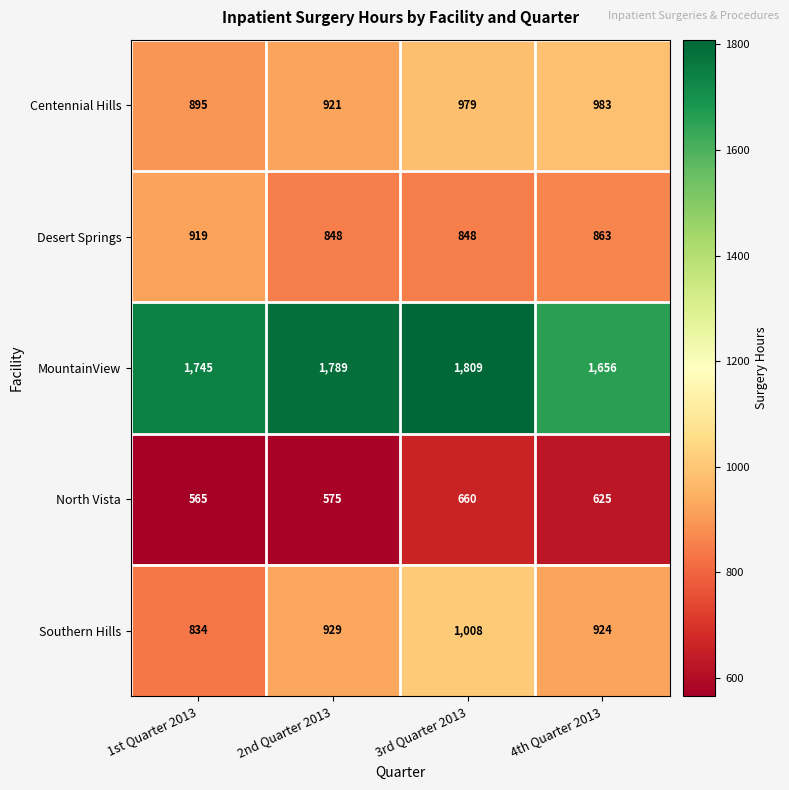

Where is Desert Springs nearest to the value 883?

4th Quarter 2013